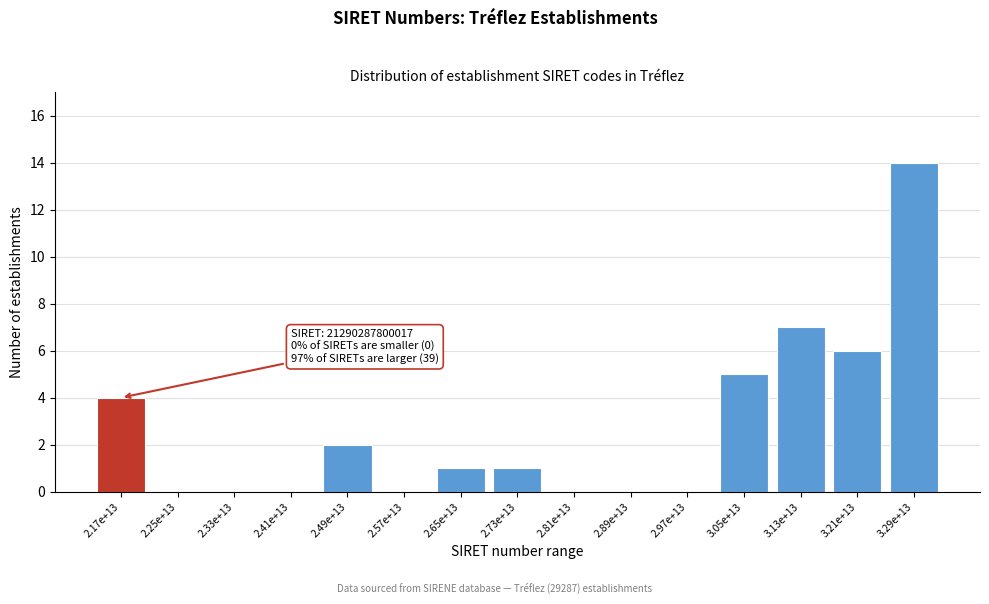

Reading left to right, list all the values displayed in this chart.

2.17e+13=4	2.25e+13=0	2.33e+13=0	2.41e+13=0	2.49e+13=2	2.57e+13=0	2.65e+13=1	2.73e+13=1	2.81e+13=0	2.89e+13=0	2.97e+13=0	3.05e+13=5	3.13e+13=7	3.21e+13=6	3.29e+13=14